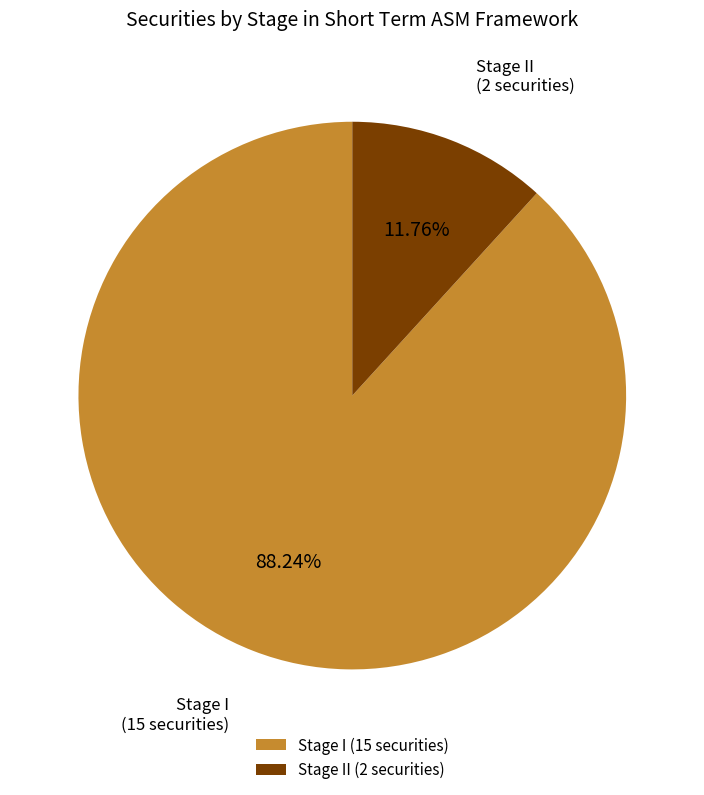

What portion of the pie excludes Stage I?

11.8%